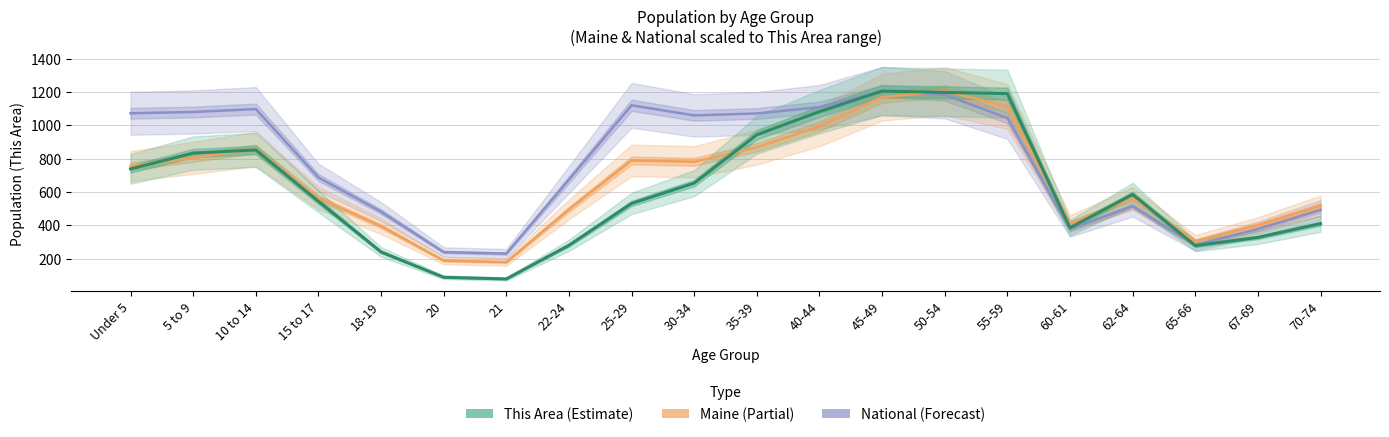

Between 25-29 and 5 to 9, which is larger?

25-29